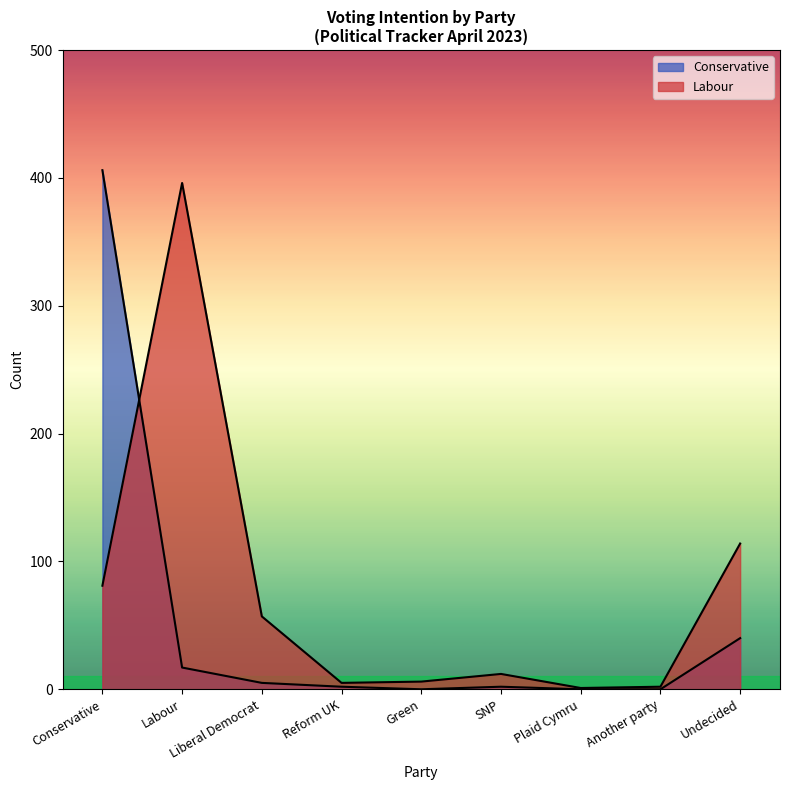

Reading left to right, extract all data points from this chart.

Conservative: Conservative=406	Labour=17	Liberal Democrat=5	Reform UK=2	Green=0	SNP=2	Plaid Cymru=0	Another party=0	Undecided=40
Labour: Conservative=81	Labour=396	Liberal Democrat=57	Reform UK=5	Green=6	SNP=12	Plaid Cymru=1	Another party=2	Undecided=114